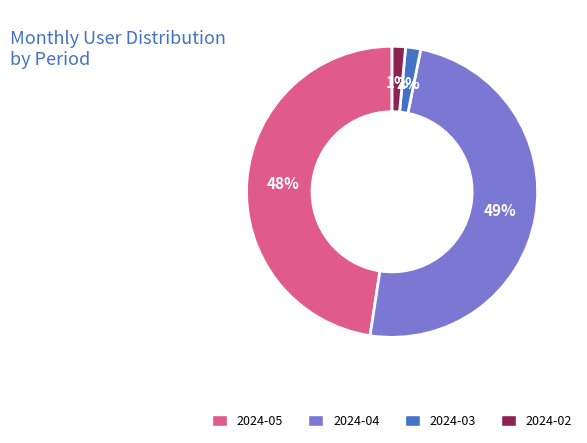

To the nearest percent, what portion does 2024-03 represent?

2%